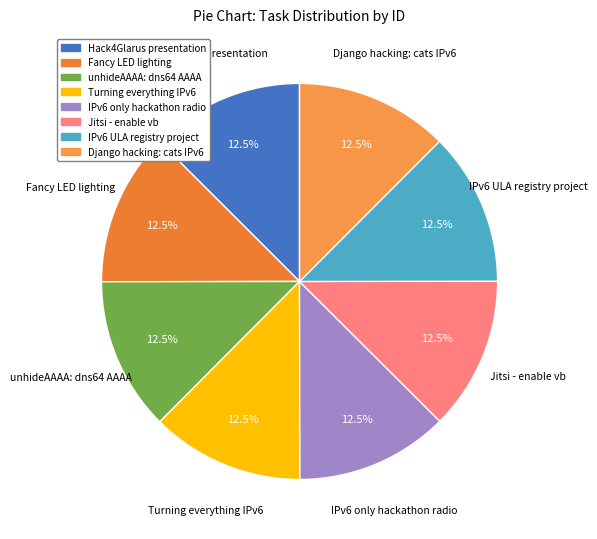

How many segments does this pie chart have?

8